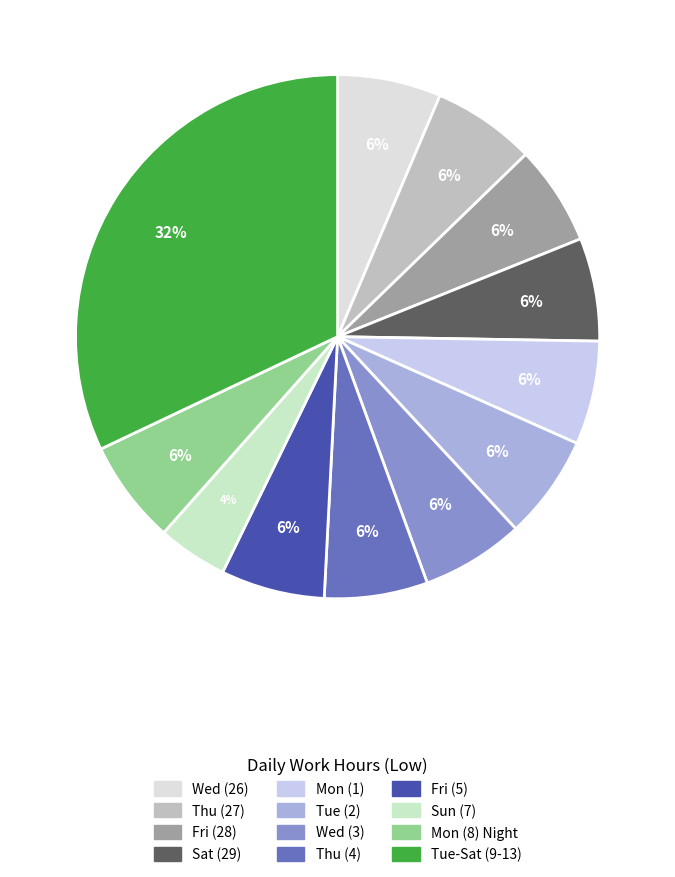

How many slices are in this pie chart?

12